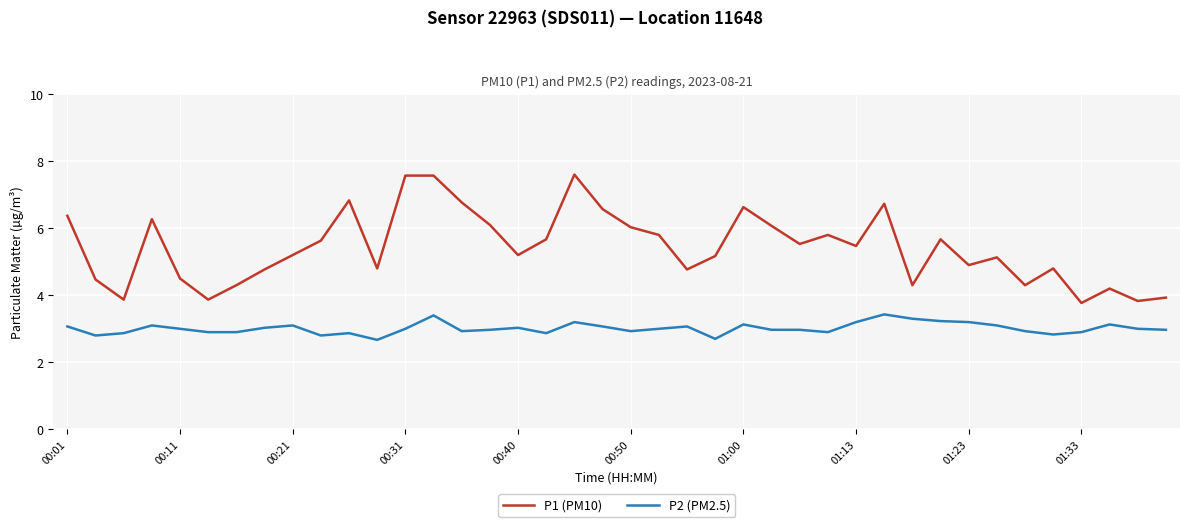

Rank the series by their average value, from lowest to highest.

P2 (PM2.5), P1 (PM10)